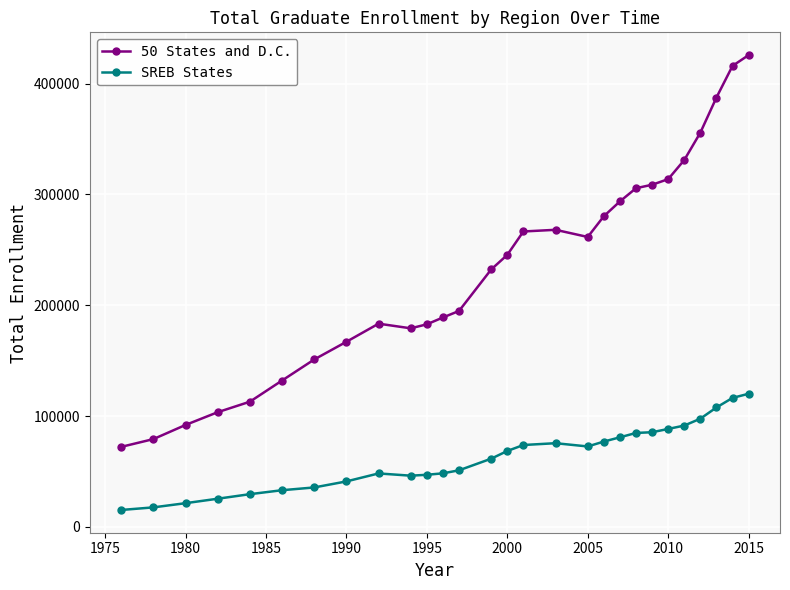

List the series in order of their peak value, lowest first.

SREB States, 50 States and D.C.